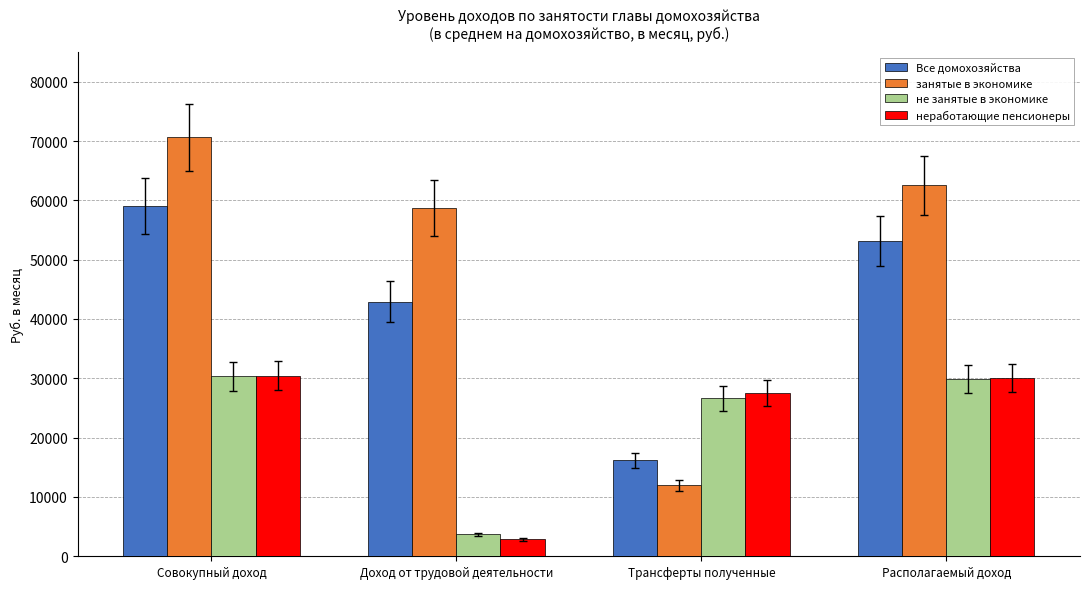

What is the smallest value displayed?

2872.5